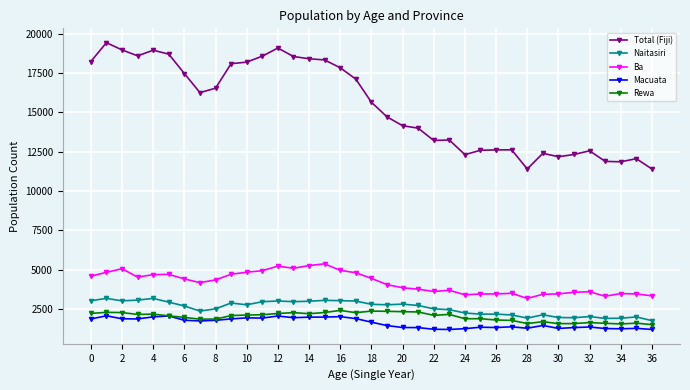

True or false: Rewa has more than 2 points higher than both neighbors.

True